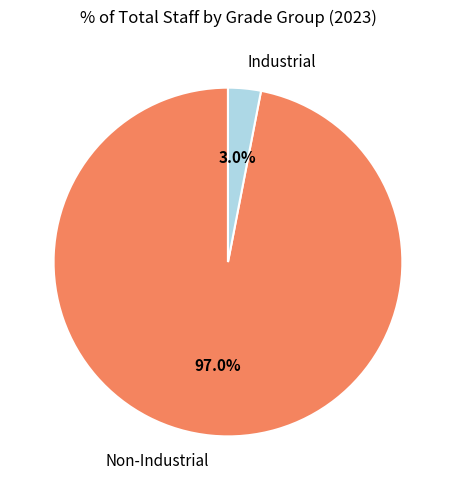

Does any single category account for the majority?

Yes